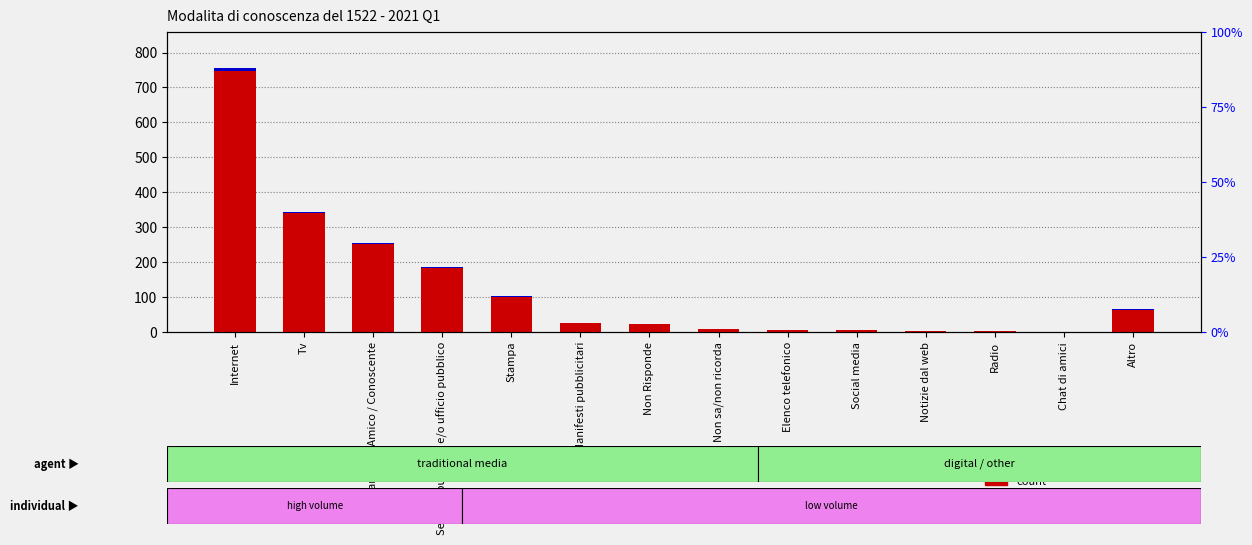

At how many categories does at least one series exceed 371?

1